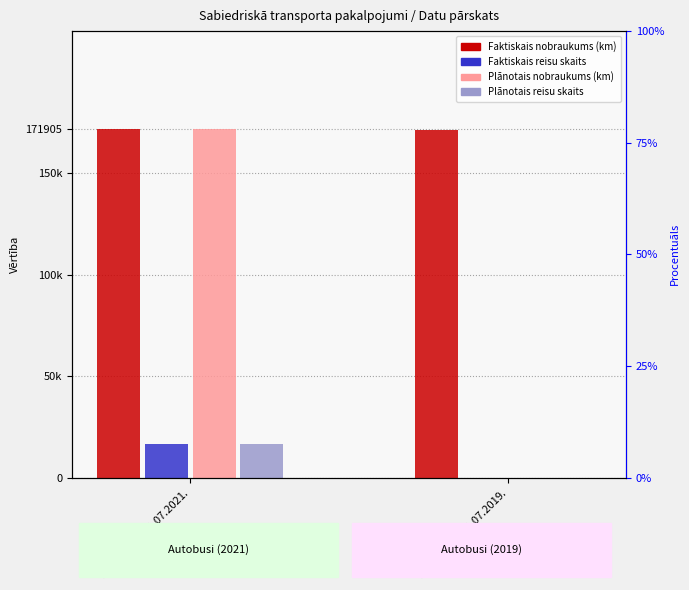

Reading right to left, transcribe all the data shown in this chart.

Faktiskais nobraukums (km): 01.07.2019.-31.07.2019.=171173	01.07.2021.-31.07.2021.=171905
Faktiskais reisu skaits: 01.07.2019.-31.07.2019.=0	01.07.2021.-31.07.2021.=16647
Plānotais nobraukums (km): 01.07.2019.-31.07.2019.=0	01.07.2021.-31.07.2021.=171905
Plānotais reisu skaits: 01.07.2019.-31.07.2019.=0	01.07.2021.-31.07.2021.=16647